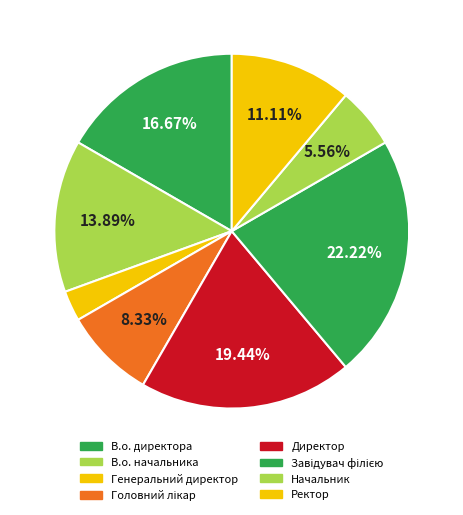

Between Директор and Ректор, which is larger?

Директор